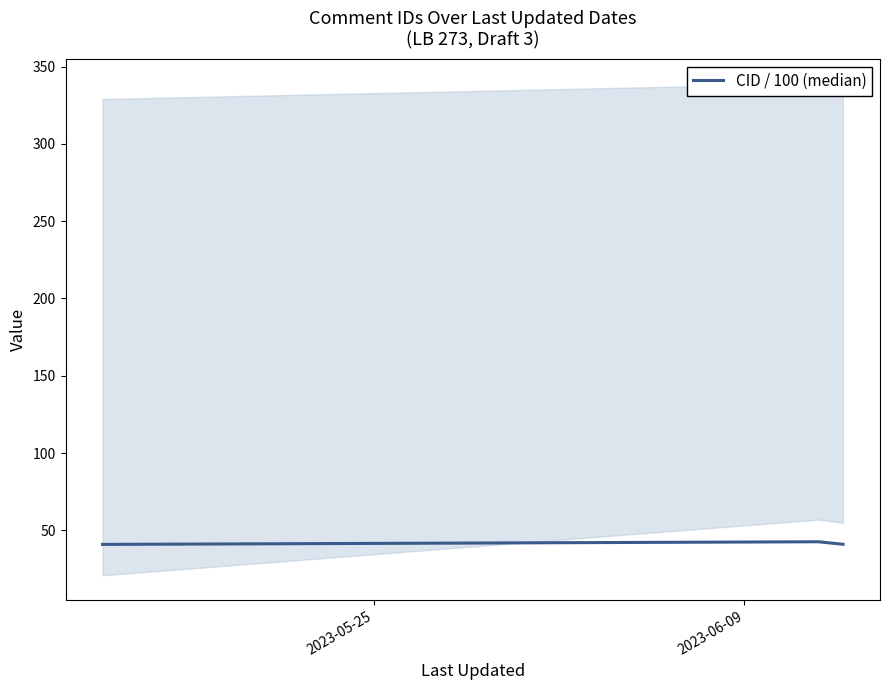

How many data points are above 41?

2